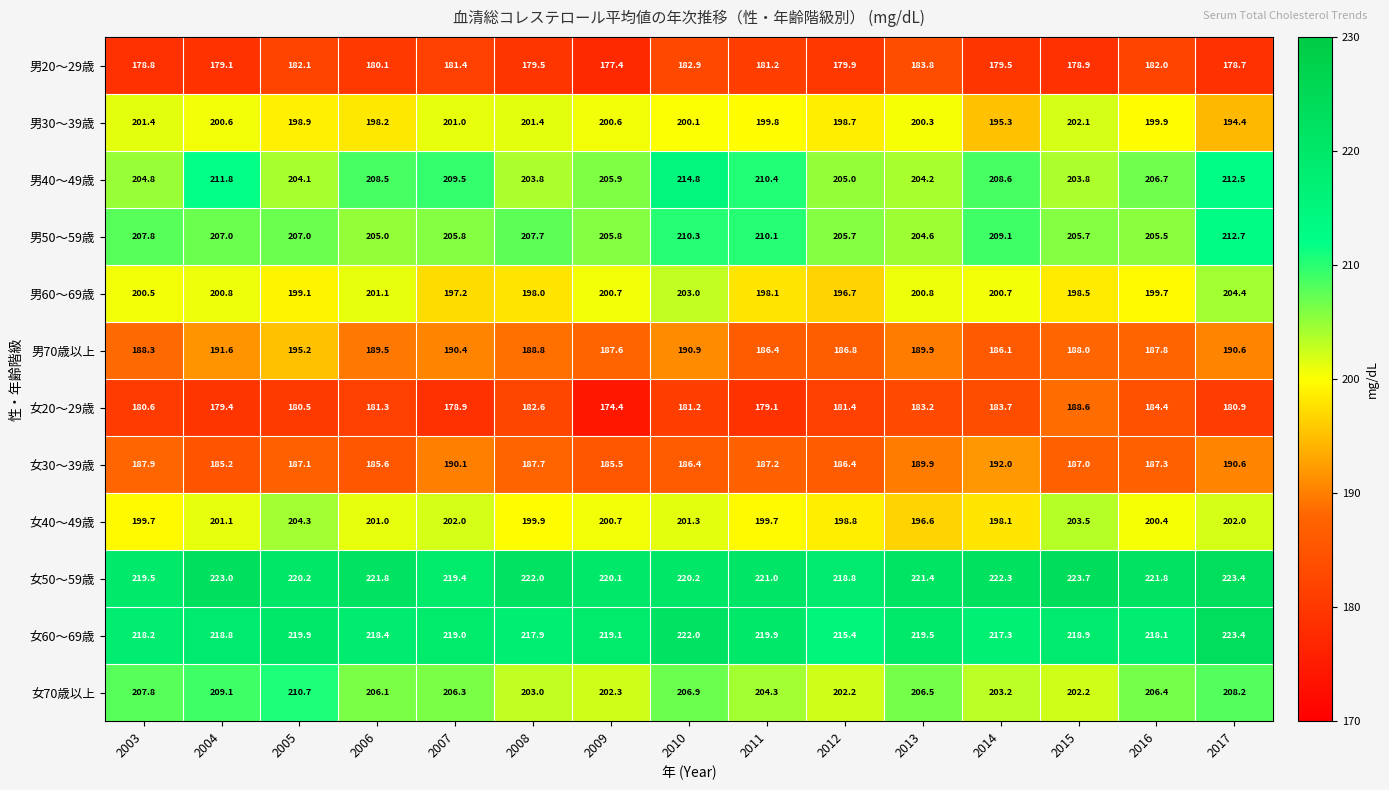

Between 2008 and 2016, which series saw the biggest shift?

女70歳以上